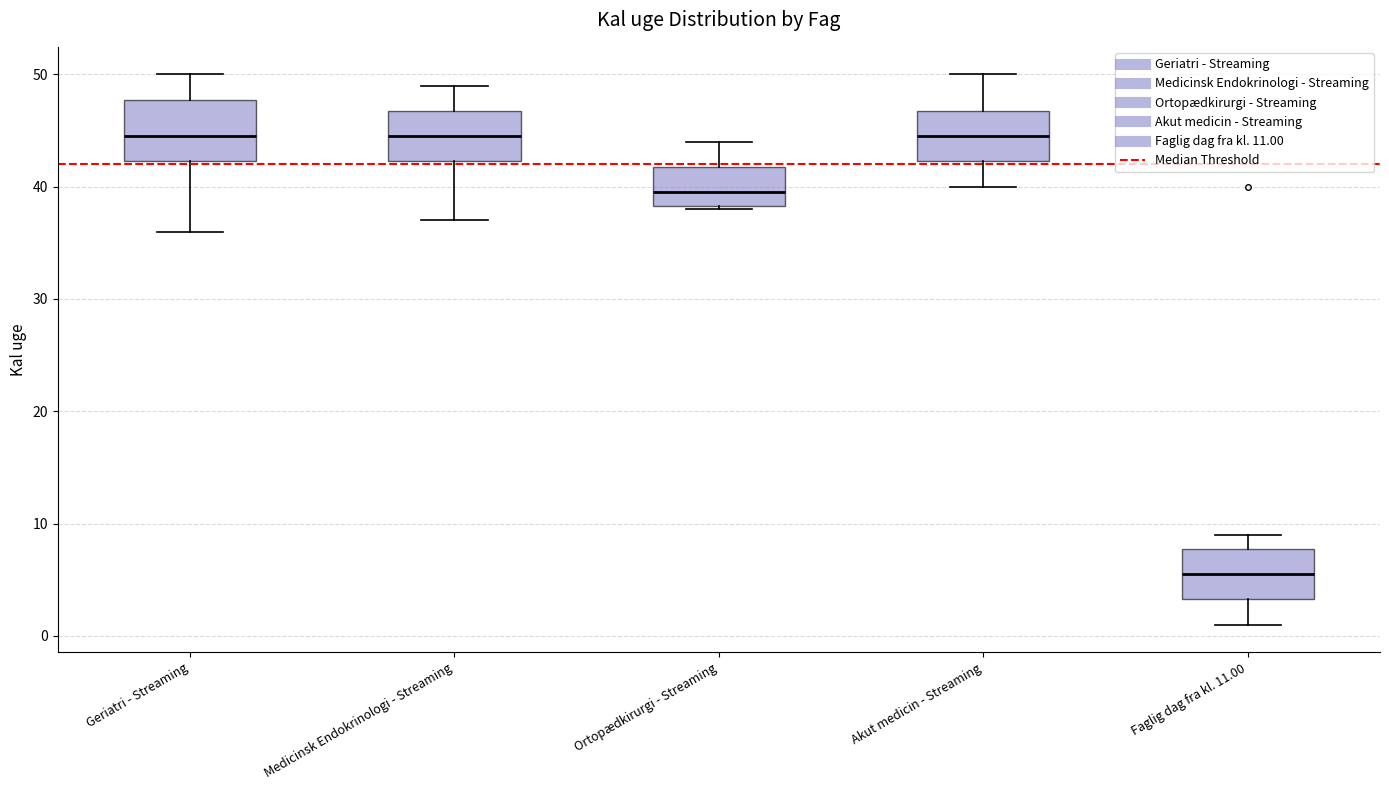

Where is the upper edge of the box for Akut medicin - Streaming on the y-axis? The values are not printed on the chart, so give them approximately, as read against the axis.

47